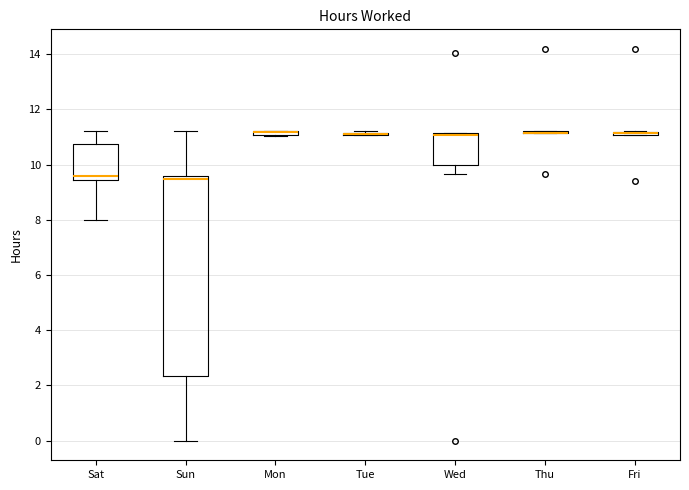

Where is the upper edge of the box for Sat on the y-axis? The values are not printed on the chart, so give them approximately, as read against the axis.

10.8